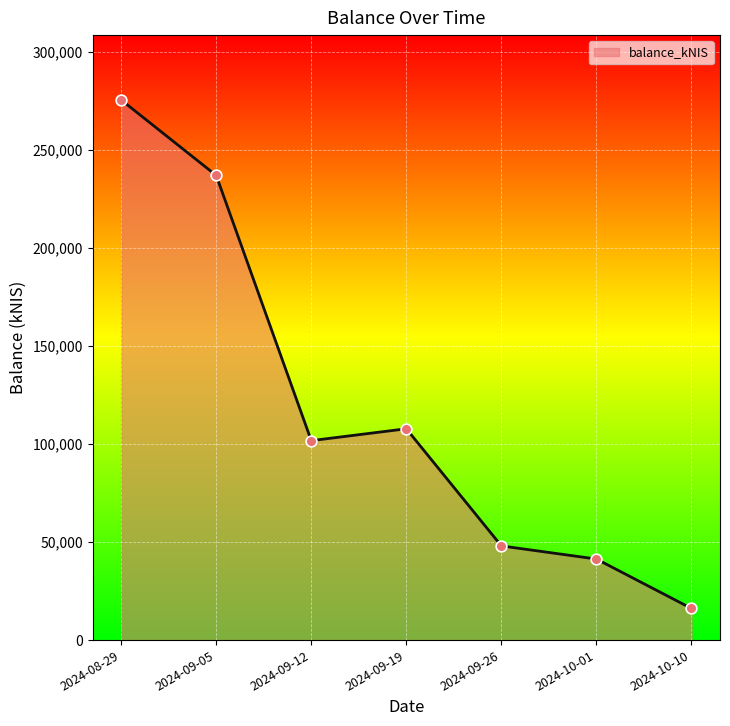

What is the ratio of the value at 2024-09-26 to the value at 2024-08-29?

0.2